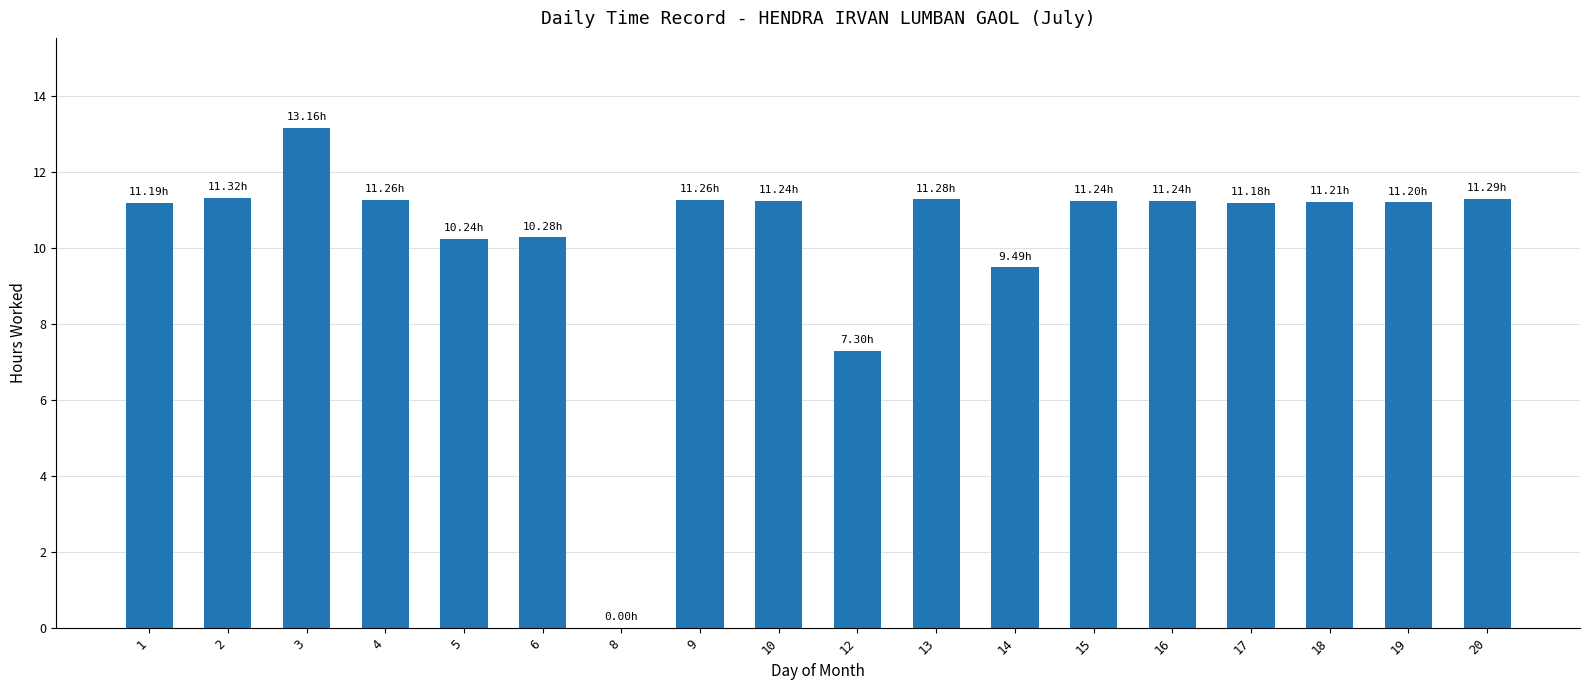

How many distinct data groups are displayed?

1